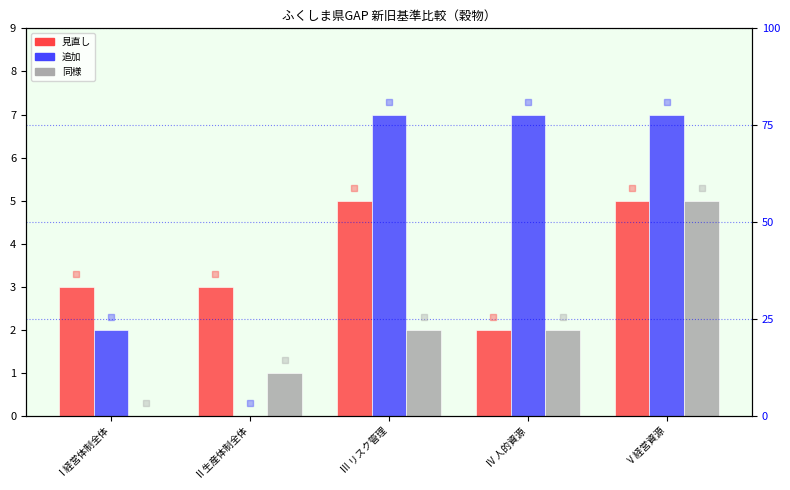

The 追加 series shows 7 at III リスク管理. True or false?

True